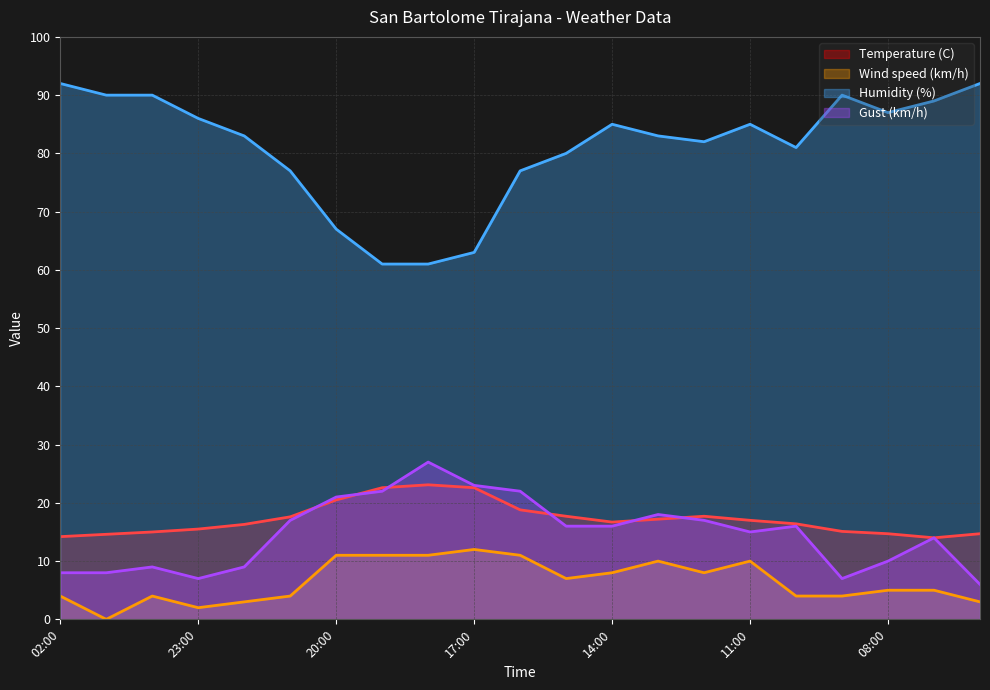

What is the total value across all series at 19:00?

116.6